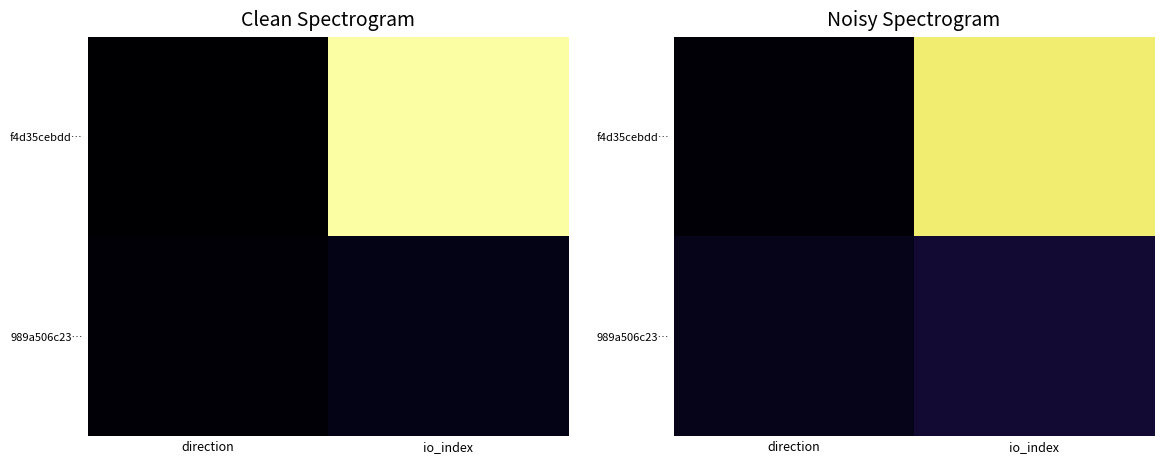

At how many categories does at least one series exceed 0?

2